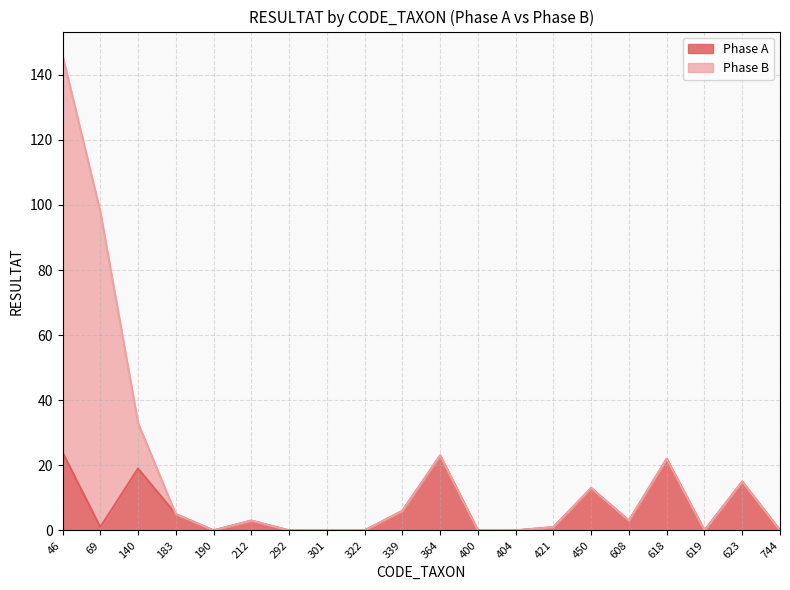

What is the sum of the values at 46 and 608?

27